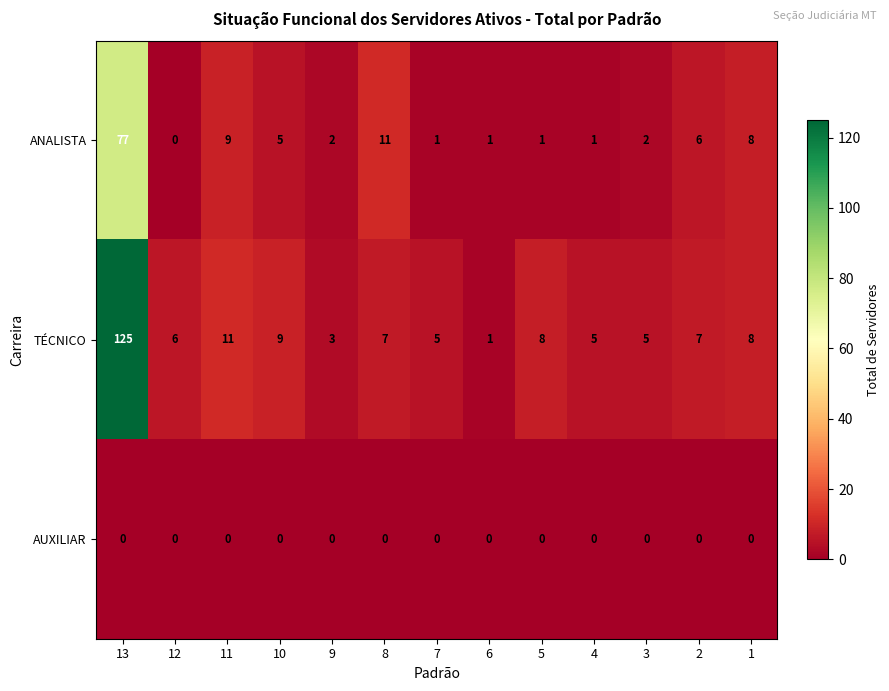

Count the number of categories in the chart.

13